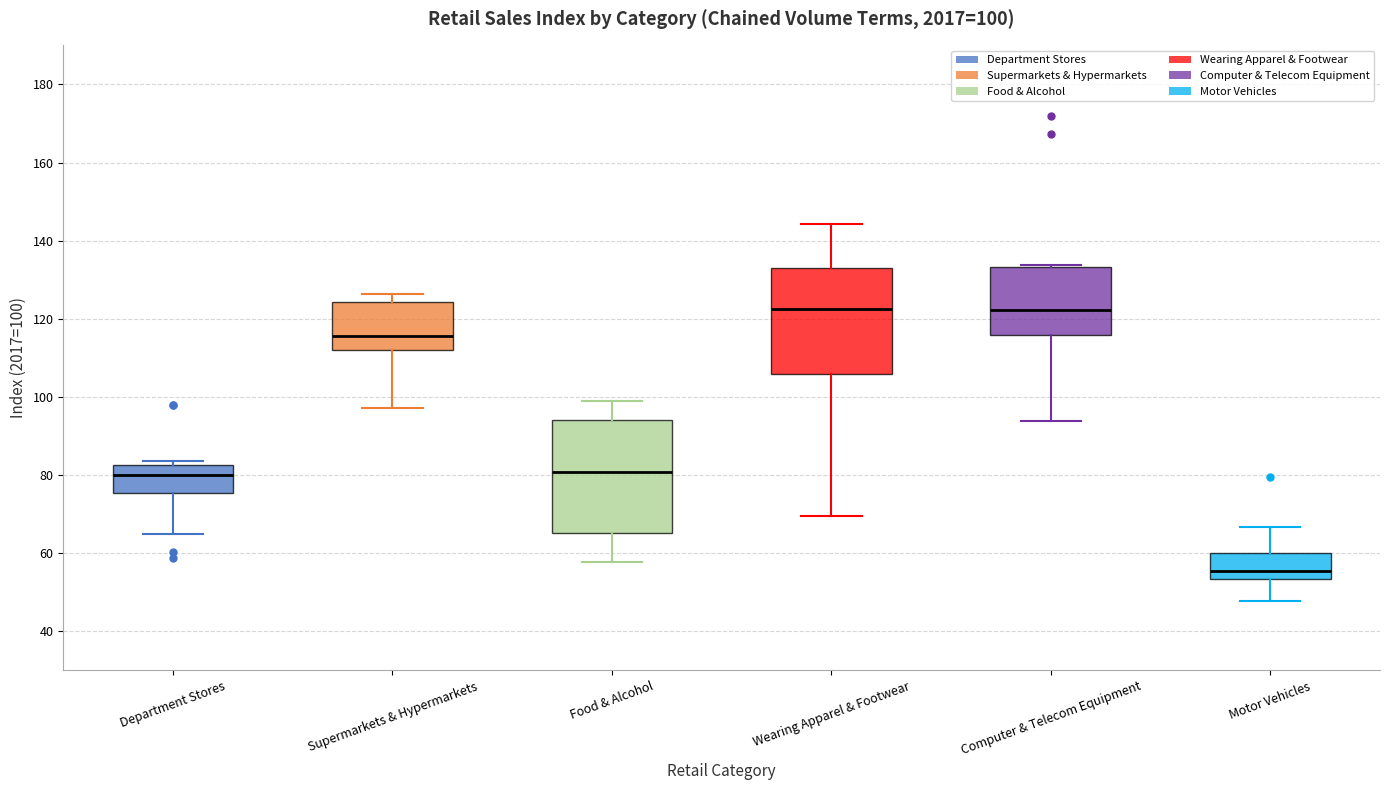

Which box's median line is the lowest?

Motor Vehicles